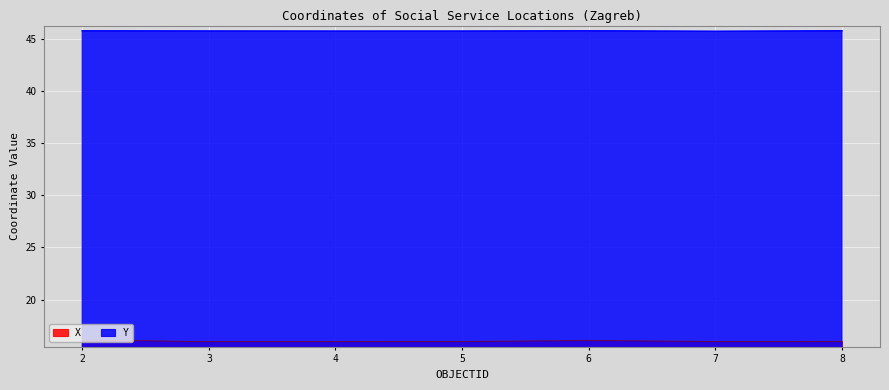

Is the value of Y at 7 greater than the value of X at 5?

Yes